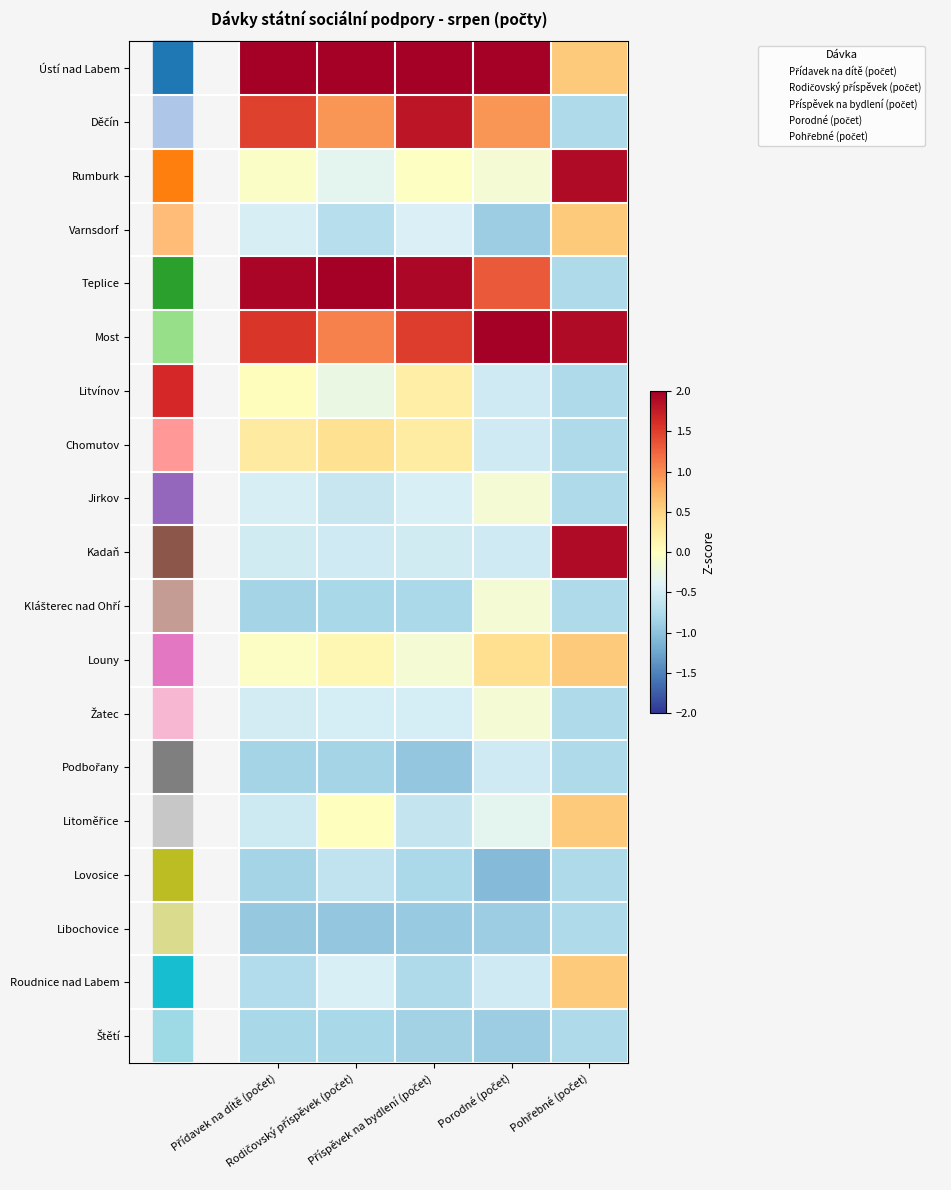

What is the spread (max minus min) of values at Rodičovský příspěvek (počet)?

3.4